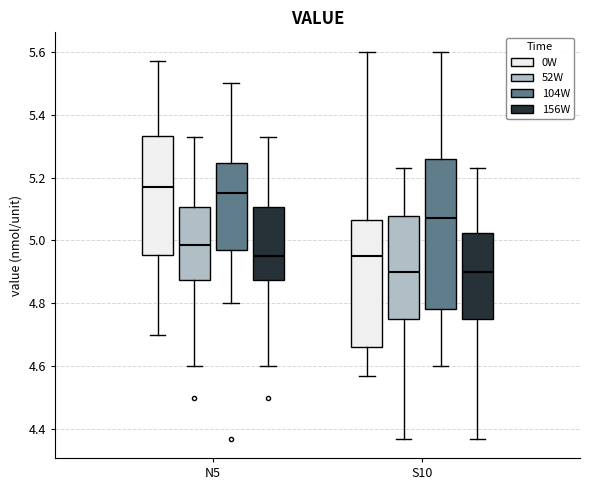

Reading left to right, read every box against the y-axis: the position of its median line, the range the box covers, and the ends of its whiskers. The values are not printed on the chart, so give them approximately, as read against the axis.

N5 (0W): median 5.18, box 4.96 to 5.34, whiskers 4.70 to 5.58
N5 (52W): median 4.98, box 4.88 to 5.10, whiskers 4.60 to 5.34
N5 (104W): median 5.16, box 4.98 to 5.24, whiskers 4.80 to 5.50
N5 (156W): median 4.96, box 4.88 to 5.10, whiskers 4.60 to 5.34
S10 (0W): median 4.96, box 4.66 to 5.06, whiskers 4.58 to 5.60
S10 (52W): median 4.90, box 4.76 to 5.08, whiskers 4.38 to 5.24
S10 (104W): median 5.08, box 4.78 to 5.26, whiskers 4.60 to 5.60
S10 (156W): median 4.90, box 4.76 to 5.02, whiskers 4.38 to 5.24